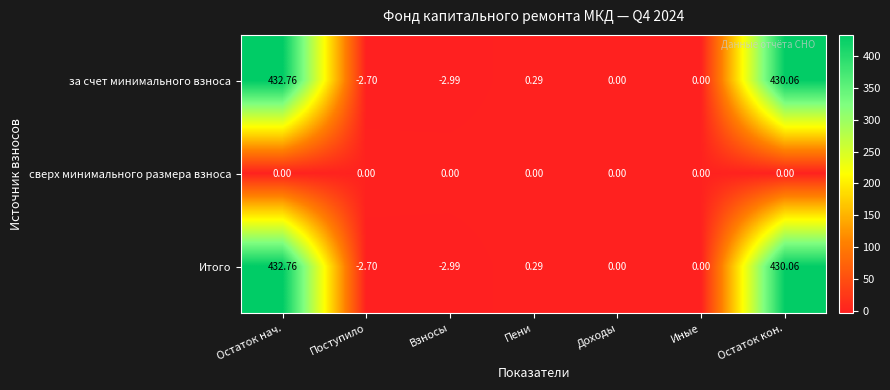

At how many categories does at least one series exceed 111?

2